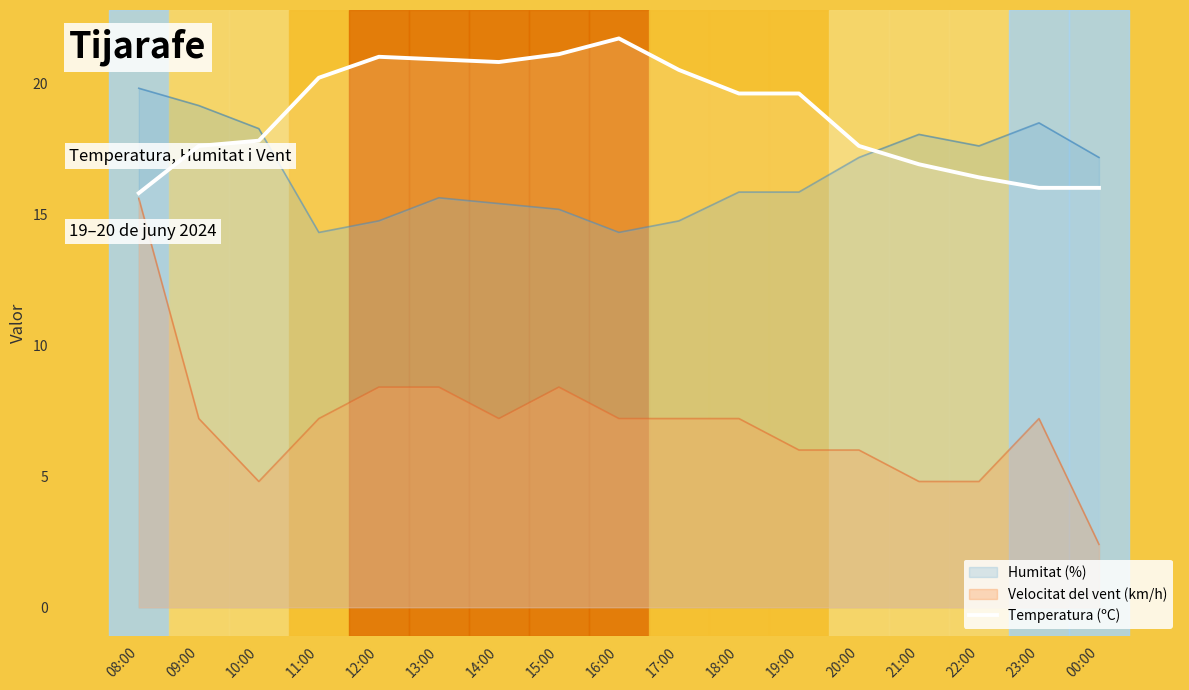

Reading right to left, transcribe all the data shown in this chart.

16.0	16.0	16.4	16.9	17.6	19.6	19.6	20.5	21.7	21.1	20.8	20.9	21.0	20.2	17.8	17.6	15.8